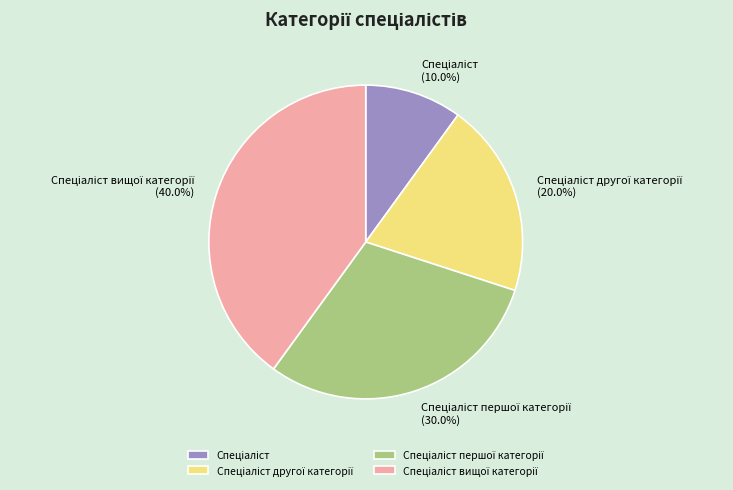

Is there any slice that represents more than half of the pie?

No